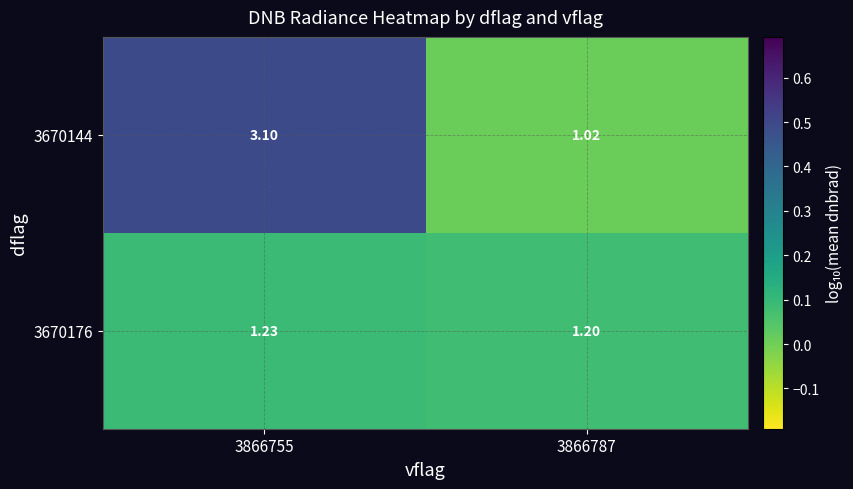

How many data points in 3670144 are above 3?

1